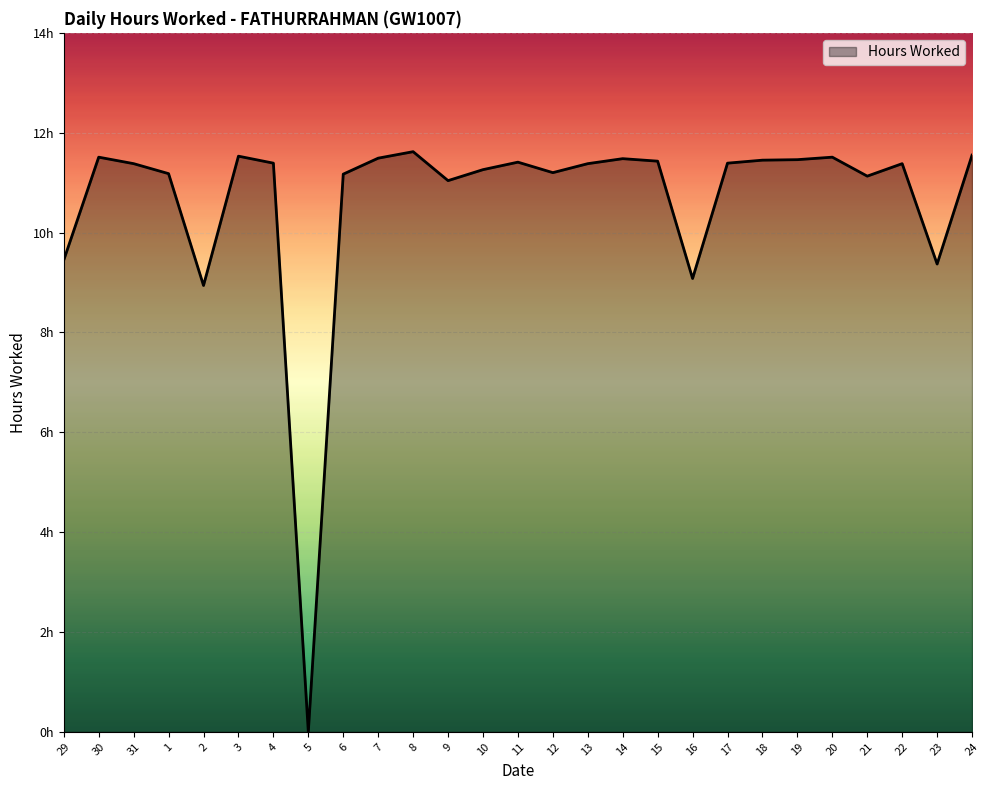

What is the label of the 8th point from the left?

5